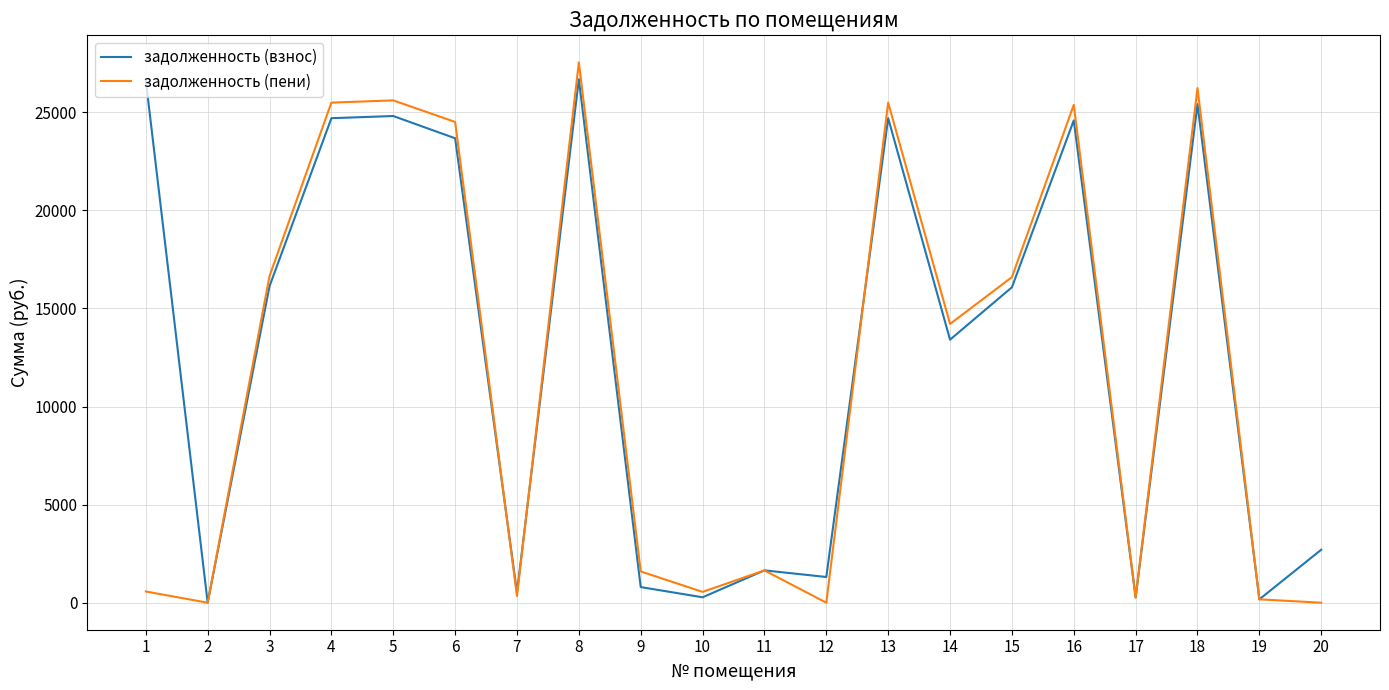

Count the number of categories in the chart.

20